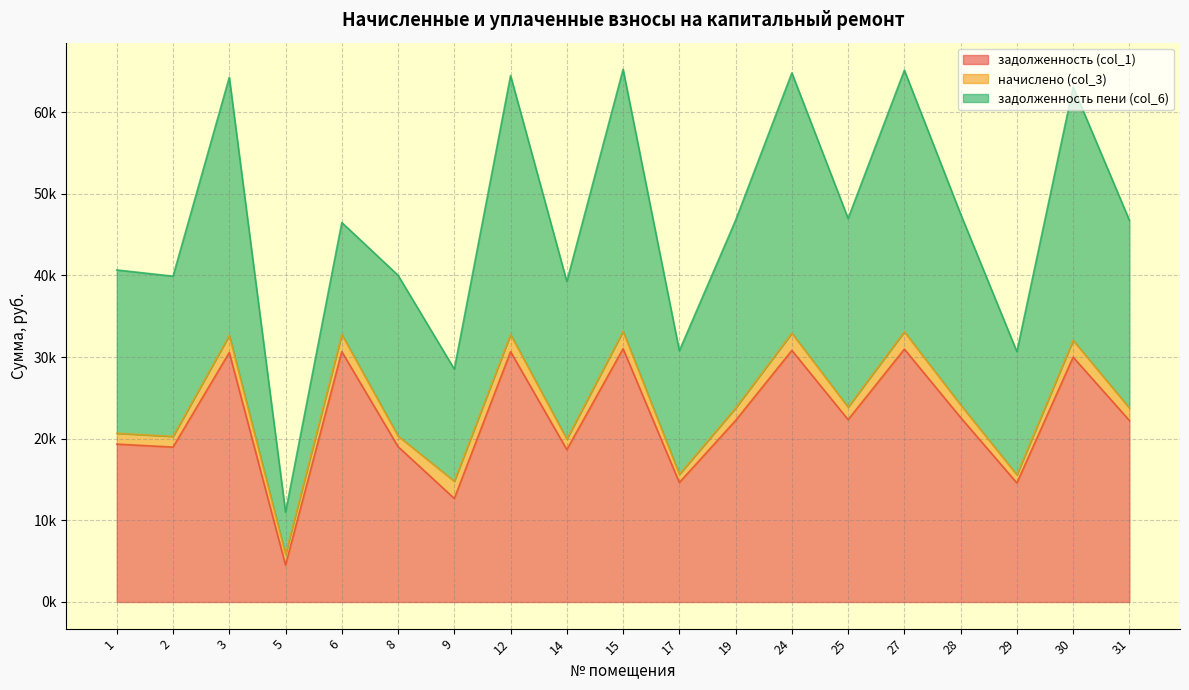

At which category does начислено (col_3) reach its first local peak?

3